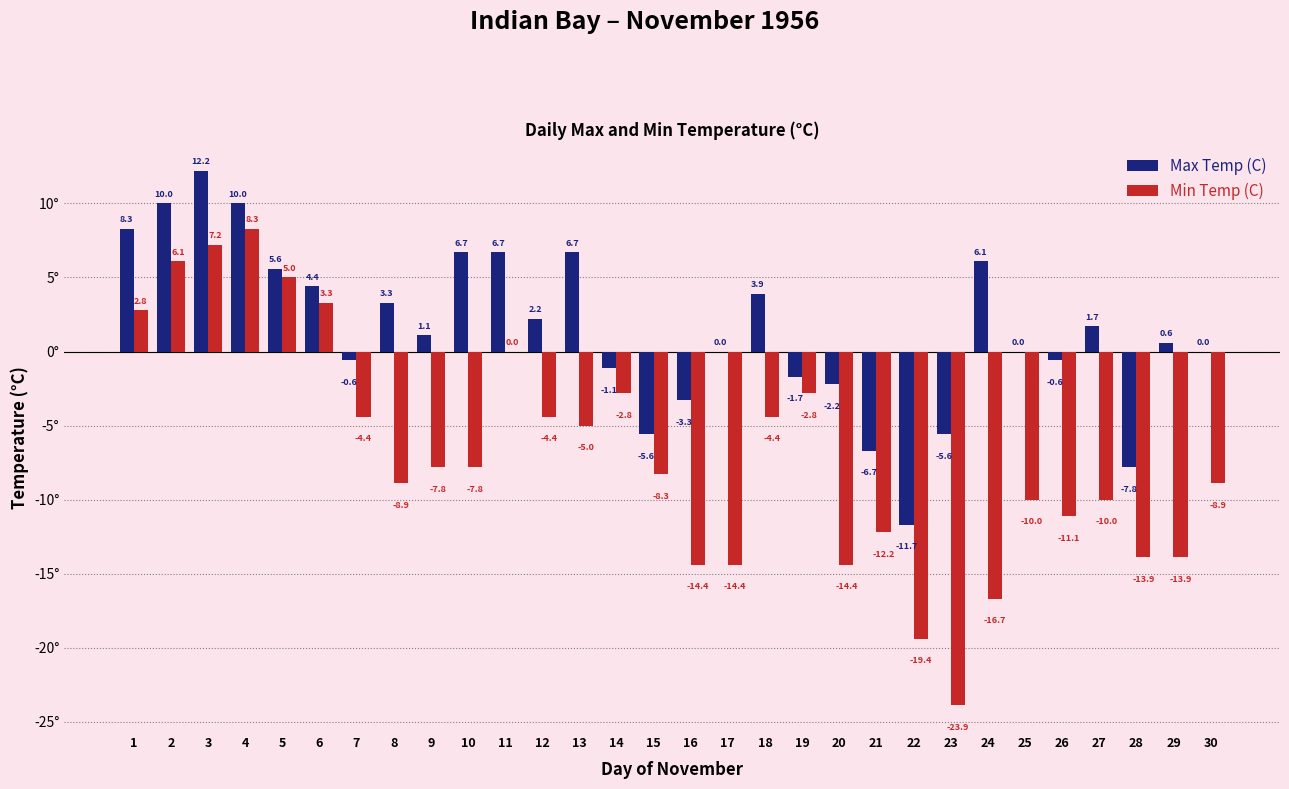

Reading left to right, extract all data points from this chart.

Max Temp (C): 8.3	10.0	12.2	10.0	5.6	4.4	-0.6	3.3	1.1	6.7	6.7	2.2	6.7	-1.1	-5.6	-3.3	0.0	3.9	-1.7	-2.2	-6.7	-11.7	-5.6	6.1	0.0	-0.6	1.7	-7.8	0.6	0.0
Min Temp (C): 2.8	6.1	7.2	8.3	5.0	3.3	-4.4	-8.9	-7.8	-7.8	0.0	-4.4	-5.0	-2.8	-8.3	-14.4	-14.4	-4.4	-2.8	-14.4	-12.2	-19.4	-23.9	-16.7	-10.0	-11.1	-10.0	-13.9	-13.9	-8.9